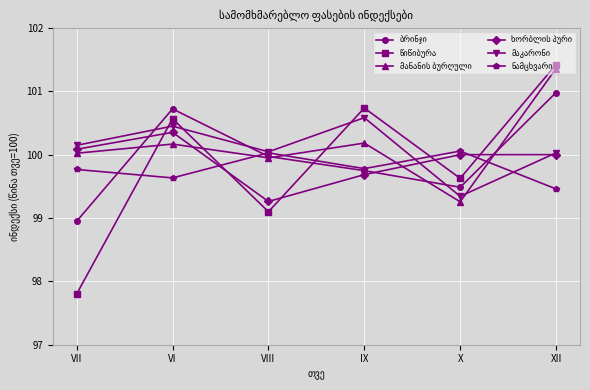

What is the maximum value shown in the chart?

101.4